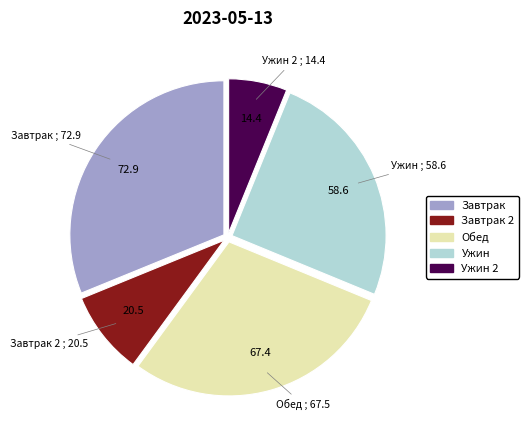

Is the sum of Ужин and Завтрак 2 greater than half?

No